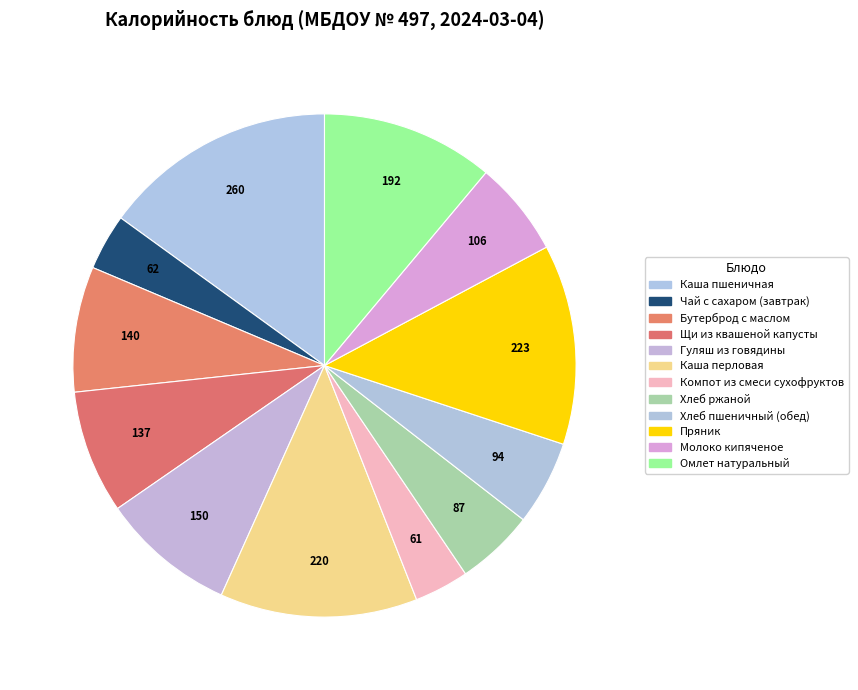

How many slices are in this pie chart?

12